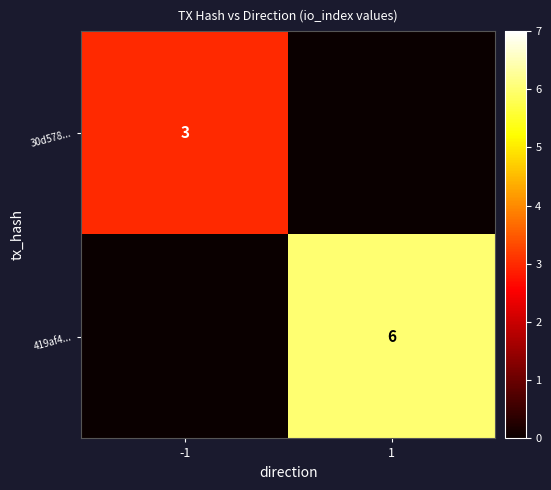

Between 1 and -1, which is larger?

-1